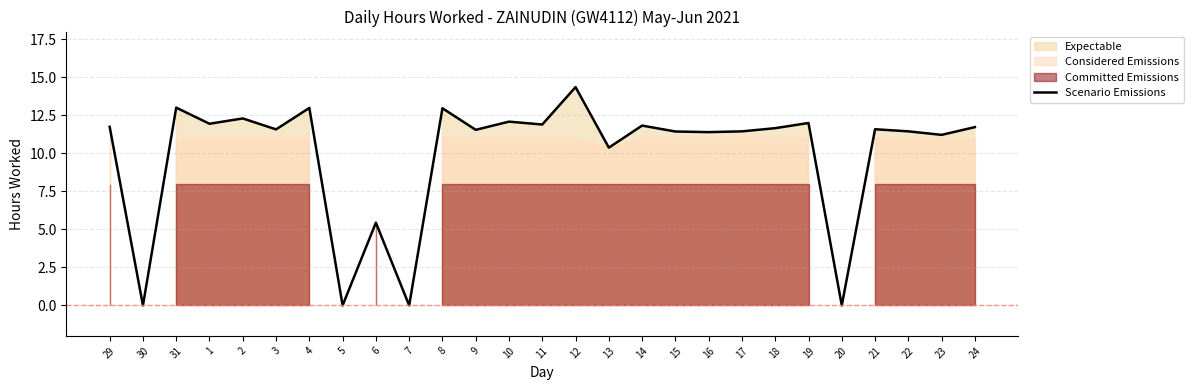

Rank the categories by value from highest to lowest.

12, 31, 4, 8, 2, 10, 19, 1, 11, 14, 29, 24, 18, 21, 3, 9, 17, 22, 15, 16, 23, 13, 6, 30, 5, 7, 20